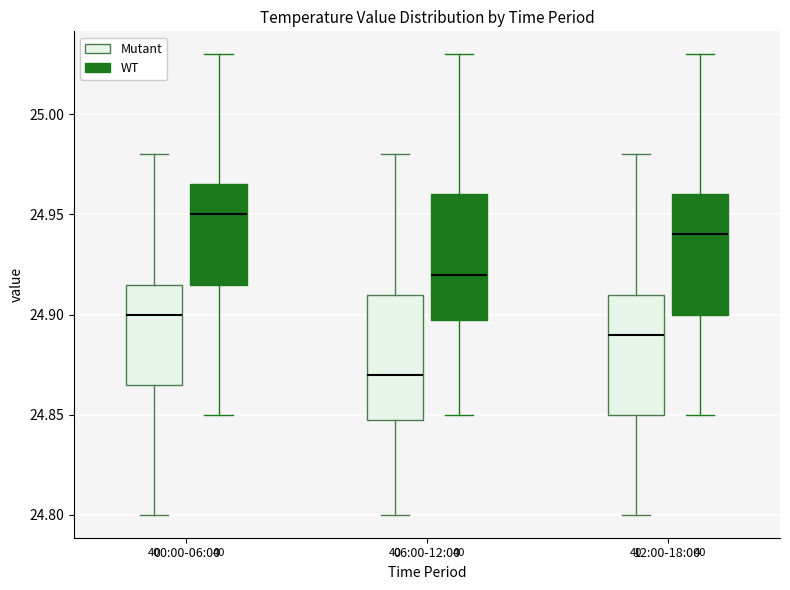

Where does the upper whisker of the box for 06:00-12:00 (Mutant) end on the y-axis? The values are not printed on the chart, so give them approximately, as read against the axis.

24.980